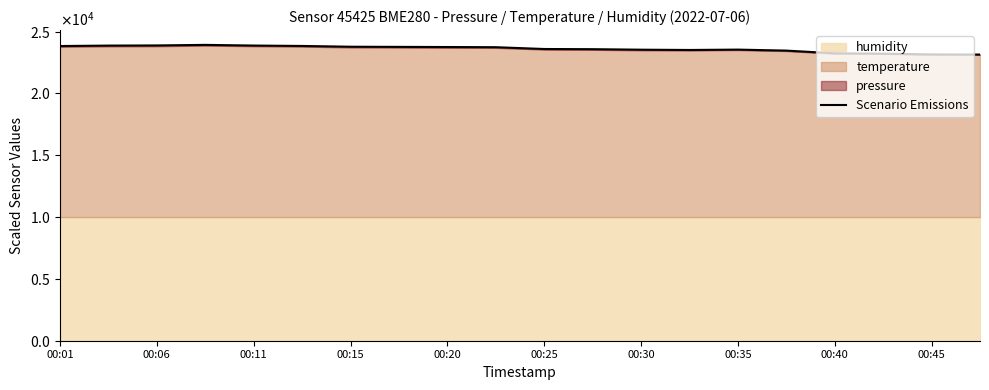

At which label does the data first exceed 23736?

00:01